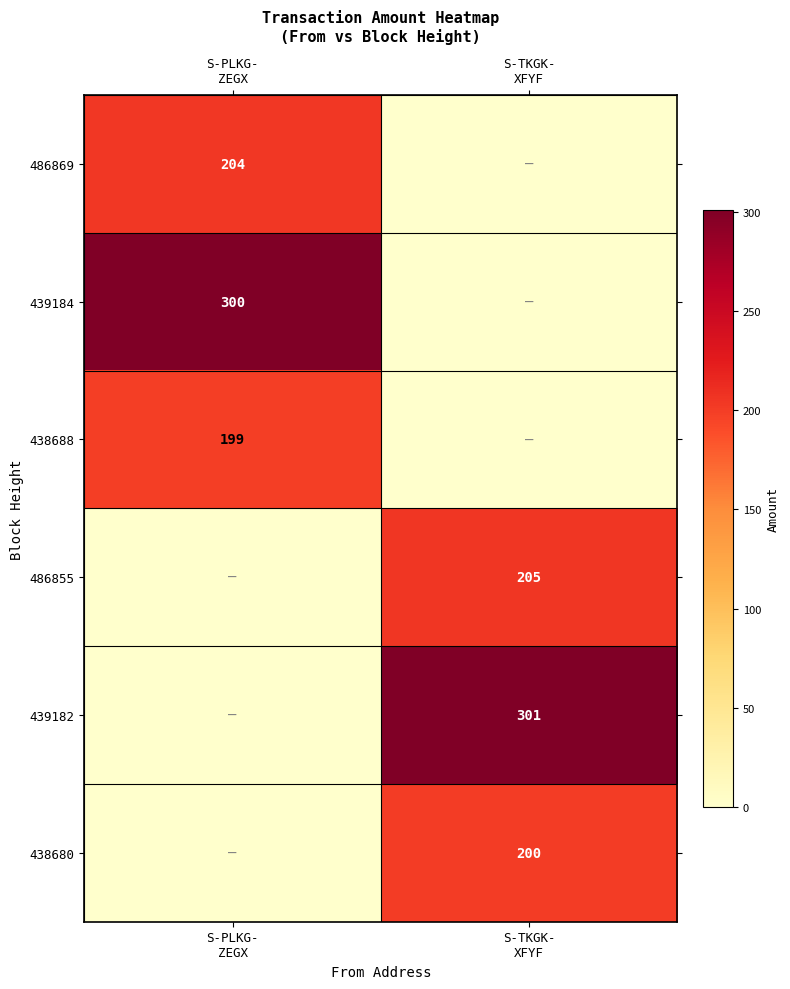

The value of 439182 at S-PLKG- ZEGX is 196. True or false?

False